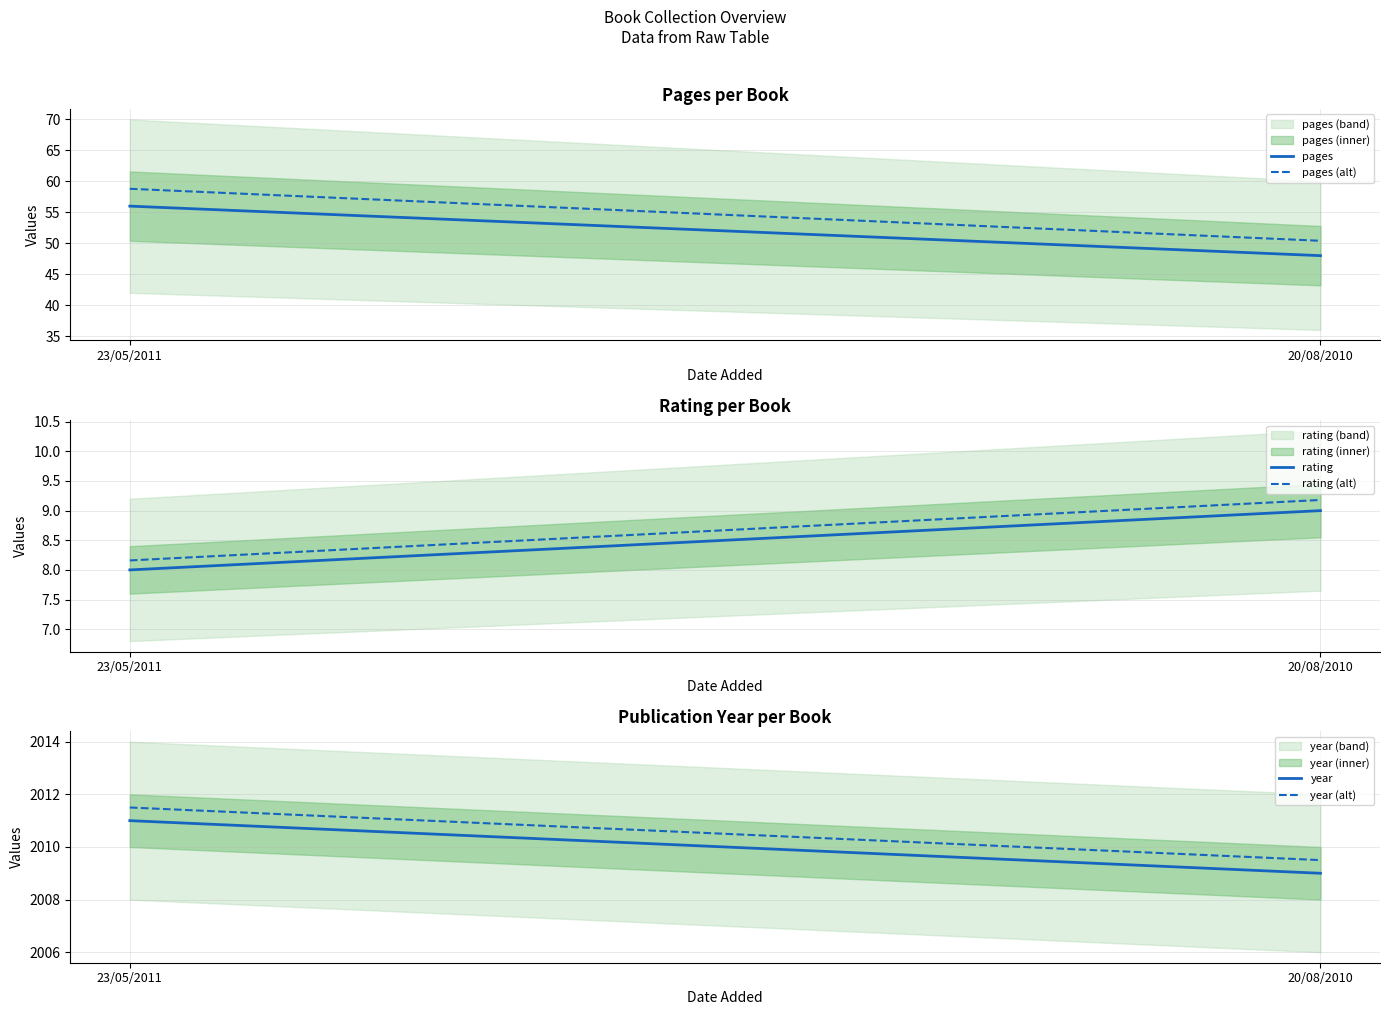

Is it true that year equals 3199.7 at 23/05/2011?

False